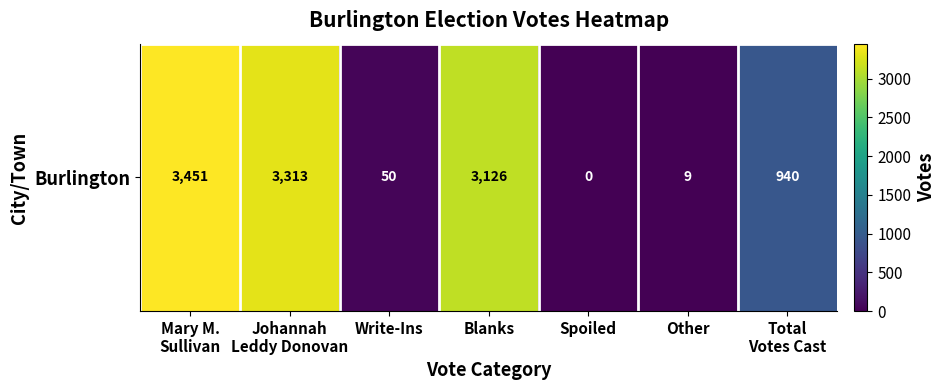

At which category does the chart reach its peak across all series?

Mary M.
Sullivan